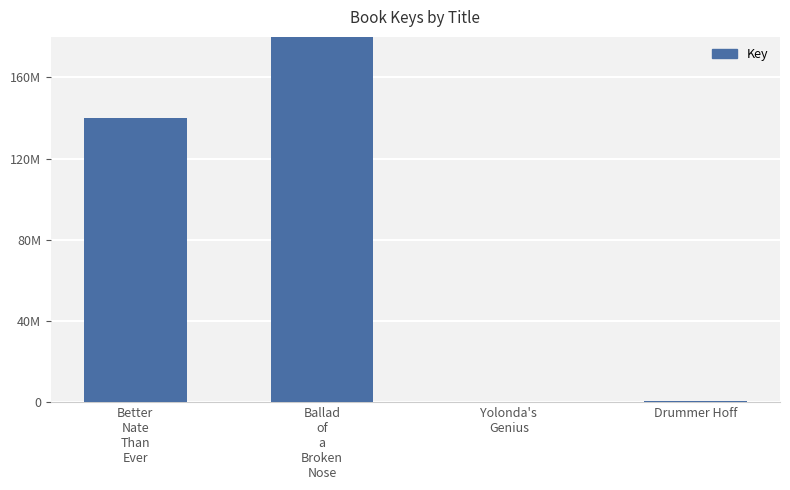

What is the value of the 2nd bar from the left?

440380545